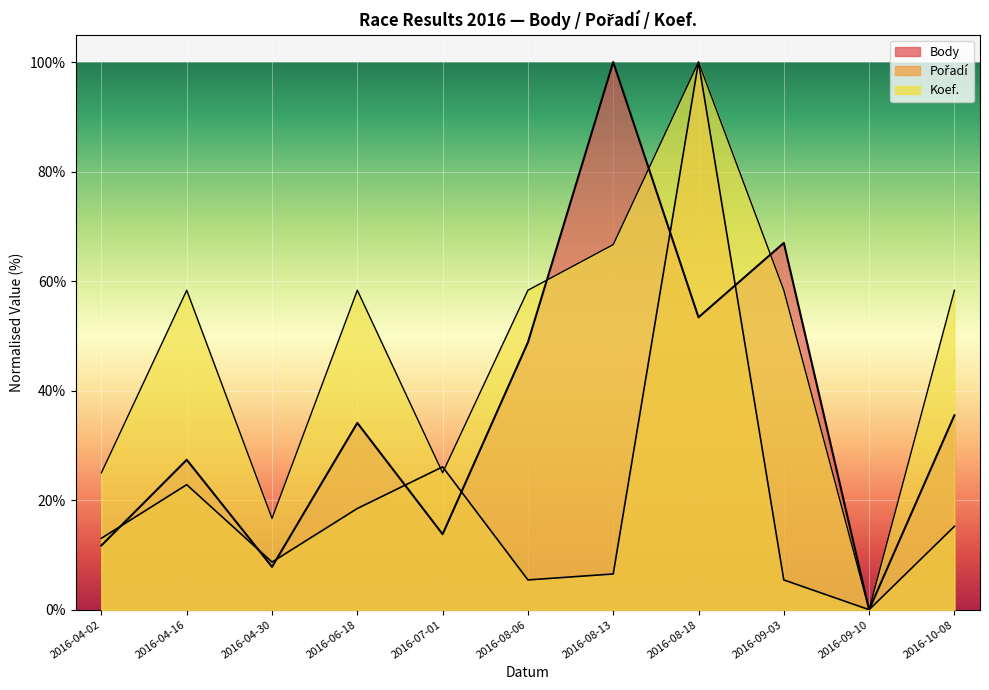

What is the difference between the second highest and second lowest values in the Koef. series?

50.0